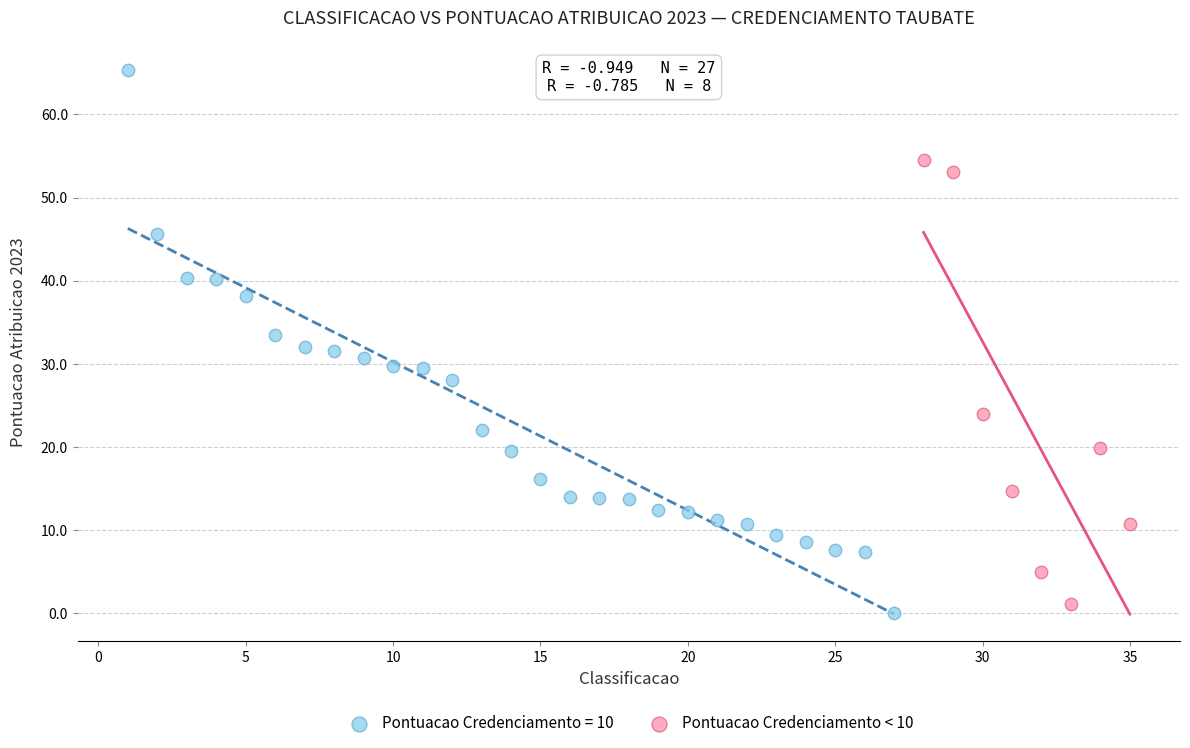

Which series has the widest spread of Y values?

Pontuacao Credenciamento = 10